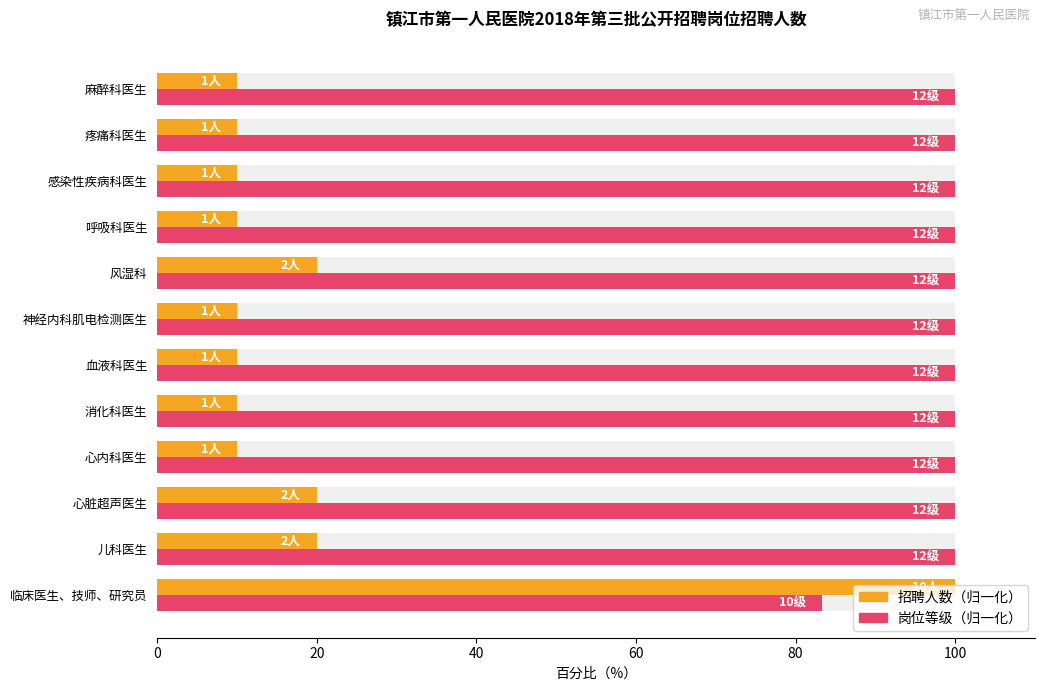

What is the value of the 招聘人数（归一化） bar at the 4th from the left?

10.0